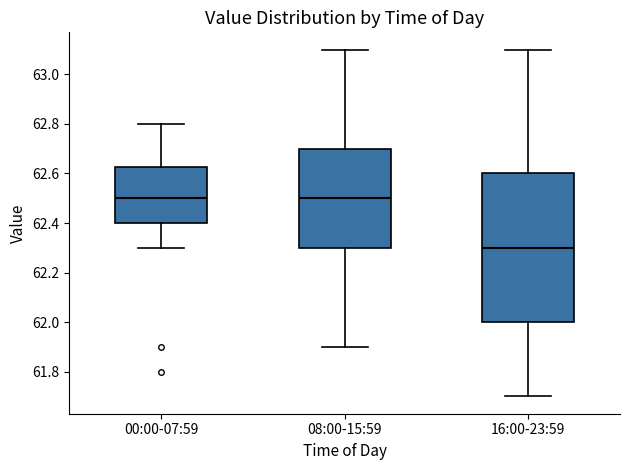

Which box's median line is the lowest?

16:00-23:59